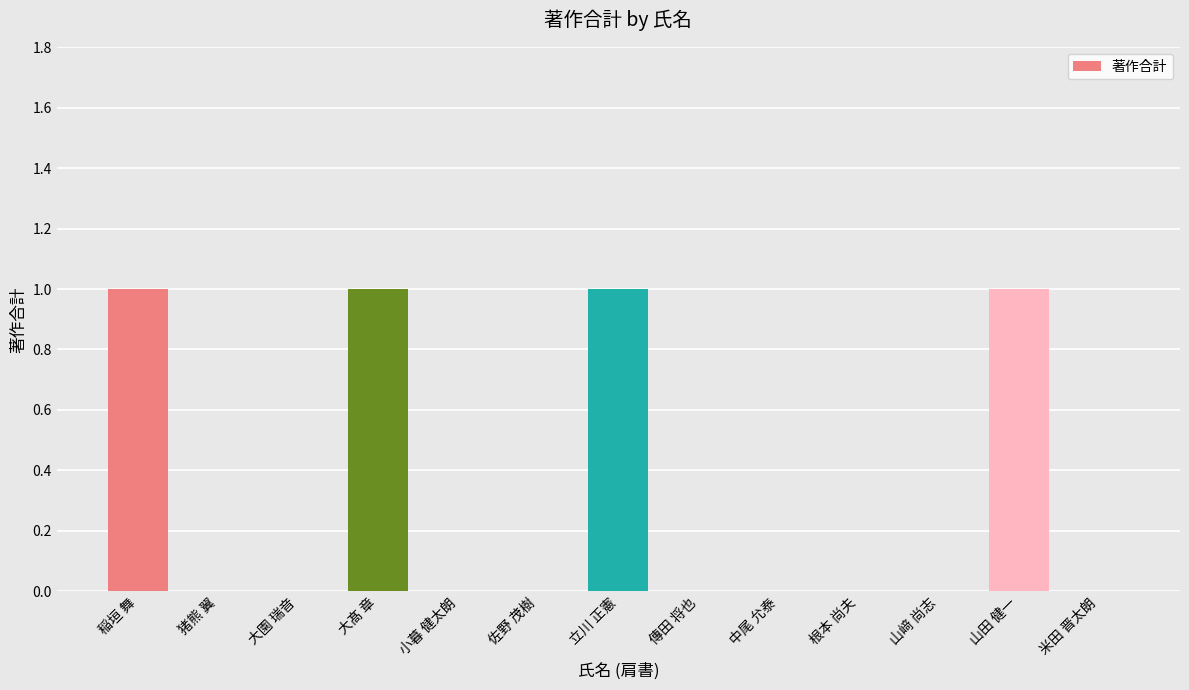

What is the sum of all values?

4